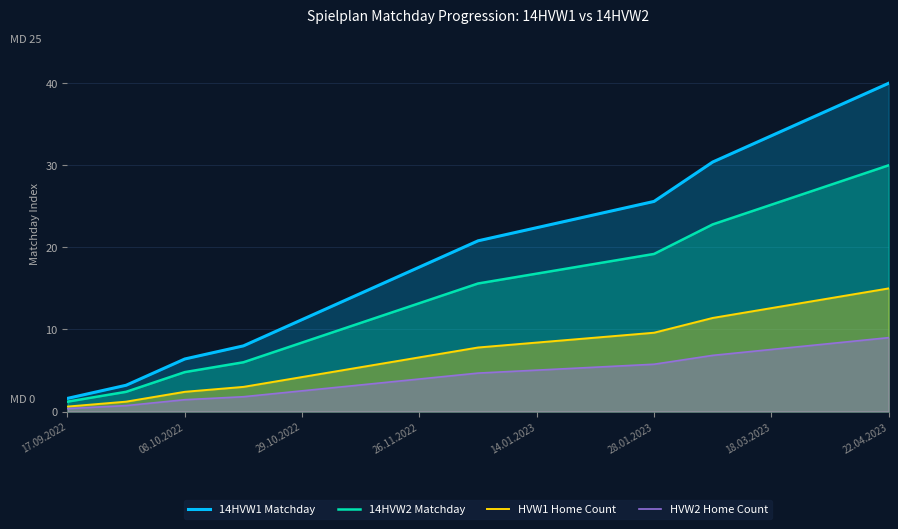

The HVW2 Home Count series shows 14.2 at 22.04.2023. True or false?

False